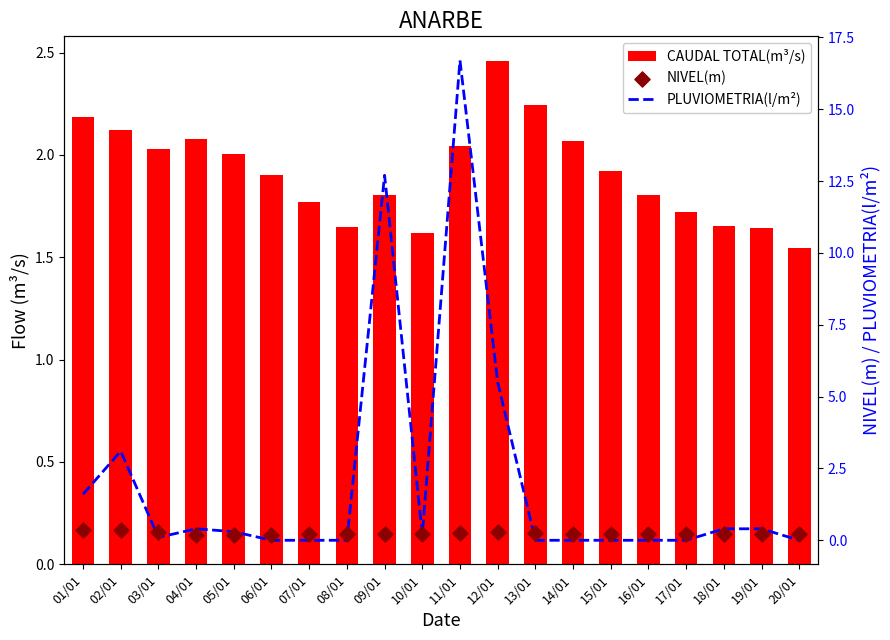

At which category is the sum across all series the highest?

11/01